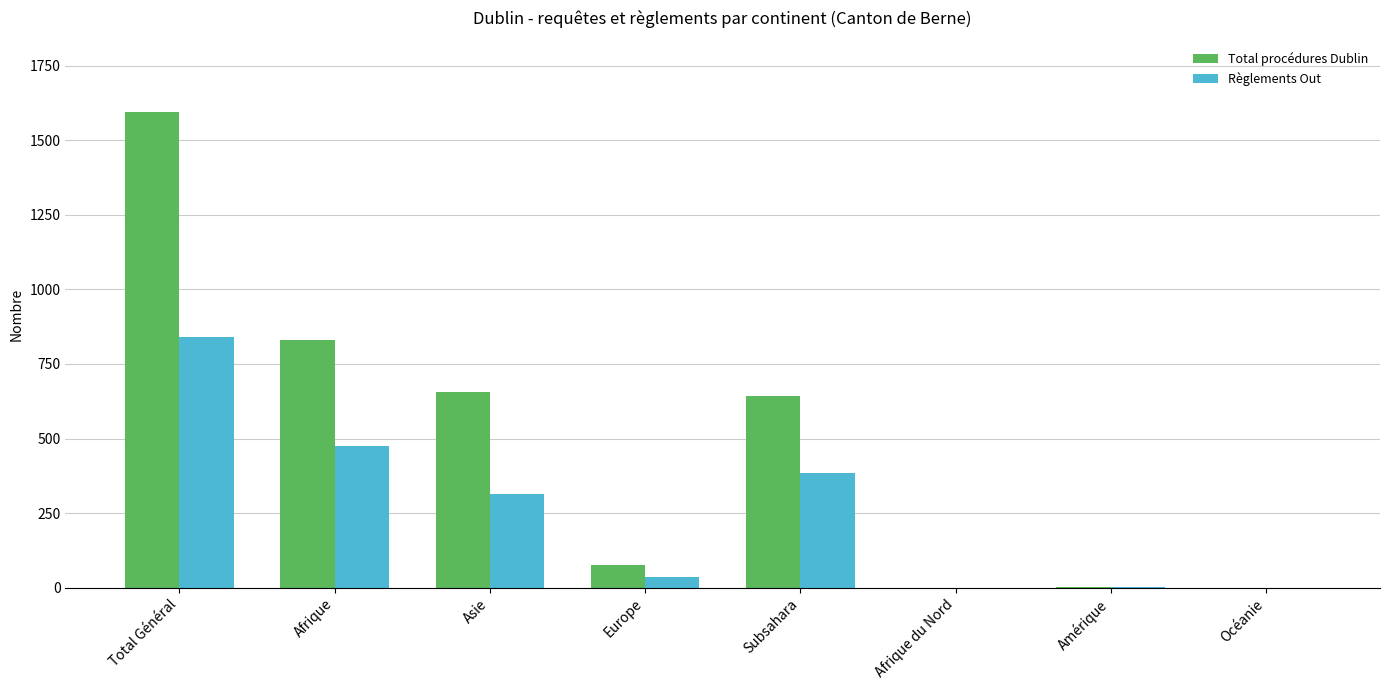

What is the maximum value shown in the chart?

1594